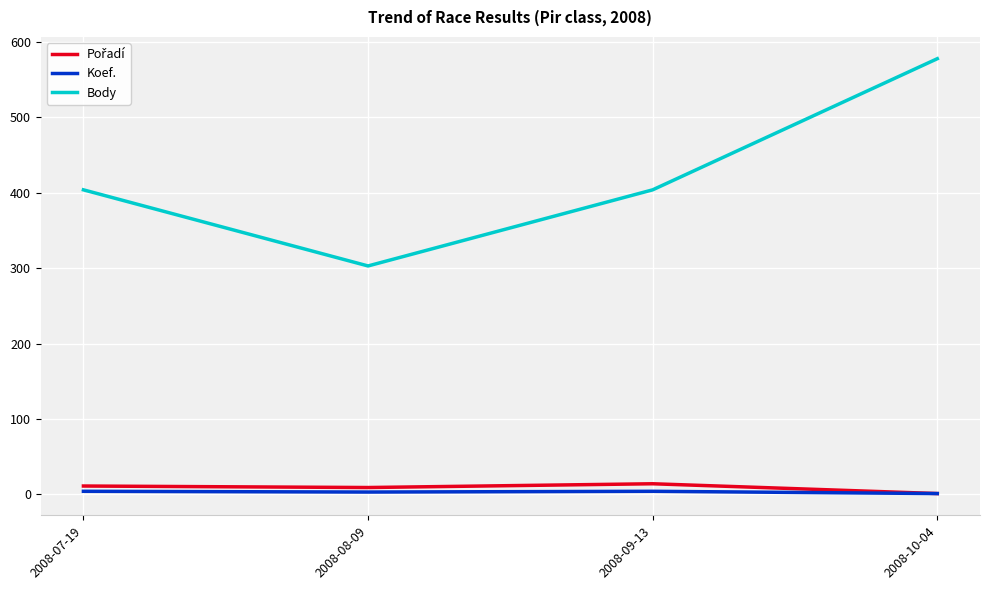

Which series has the largest total across all categories?

Body